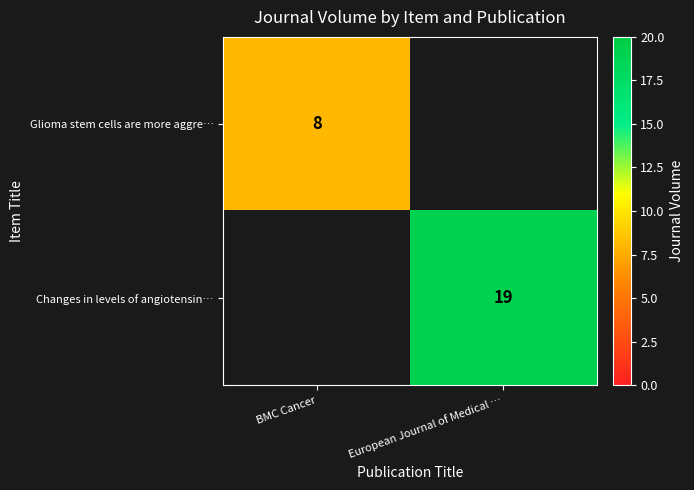

Is it true that Glioma stem cells are more aggre… equals 12 at BMC Cancer?

False